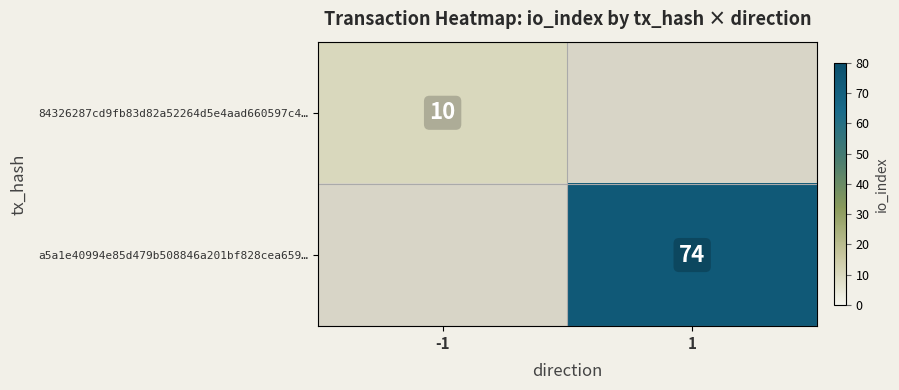

Which has a higher value, 1 or -1?

-1